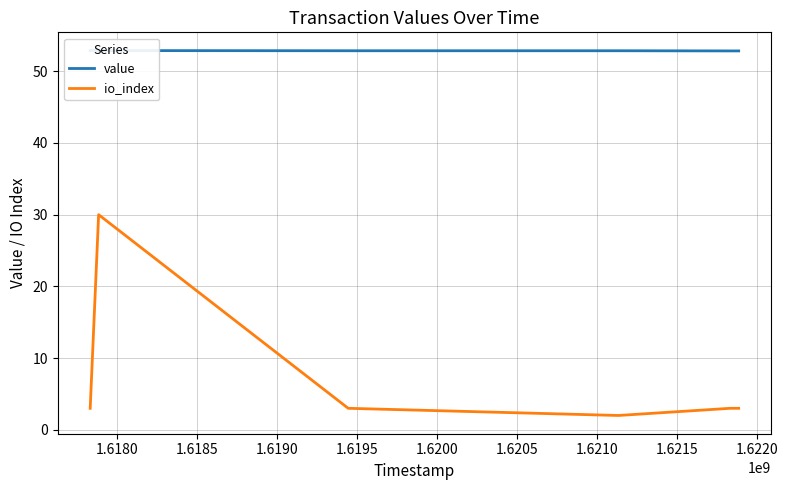

What value does the value series have at 1.6180?

52.9